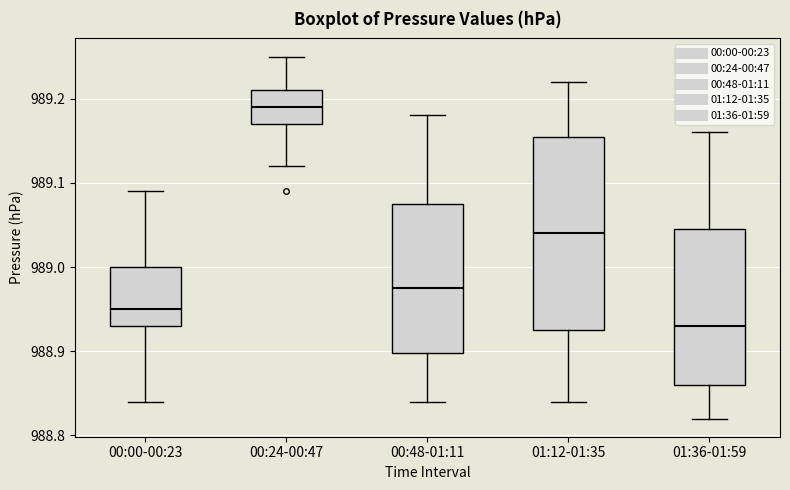

Where does the lower whisker of the box for 01:36-01:59 end on the y-axis? The values are not printed on the chart, so give them approximately, as read against the axis.

988.82